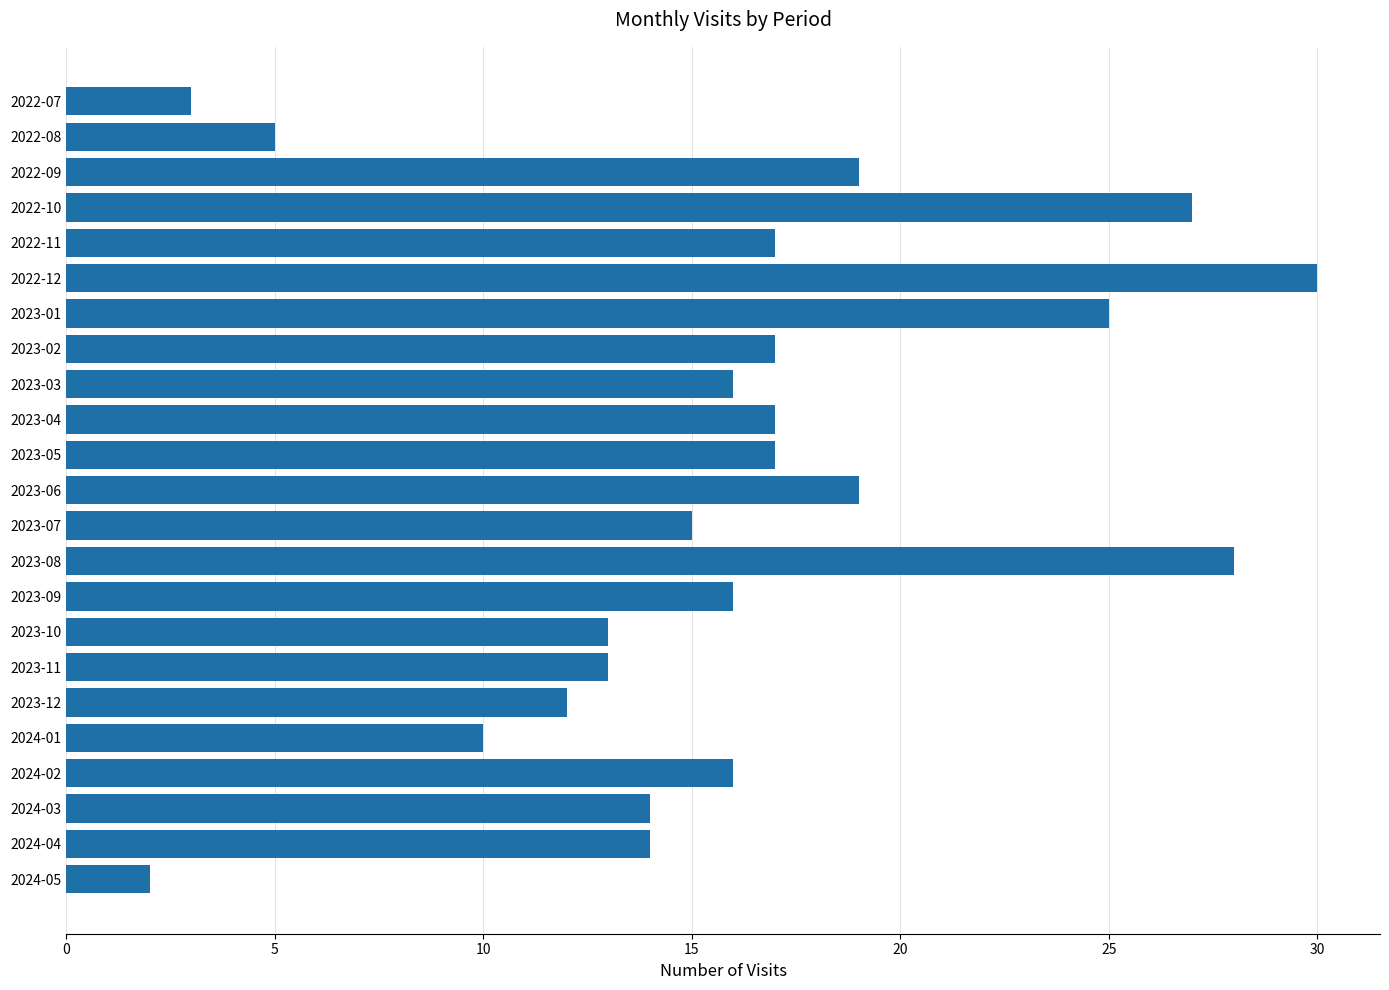

Reading top to bottom, list all the values displayed in this chart.

2022-07=3	2022-08=5	2022-09=19	2022-10=27	2022-11=17	2022-12=30	2023-01=25	2023-02=17	2023-03=16	2023-04=17	2023-05=17	2023-06=19	2023-07=15	2023-08=28	2023-09=16	2023-10=13	2023-11=13	2023-12=12	2024-01=10	2024-02=16	2024-03=14	2024-04=14	2024-05=2